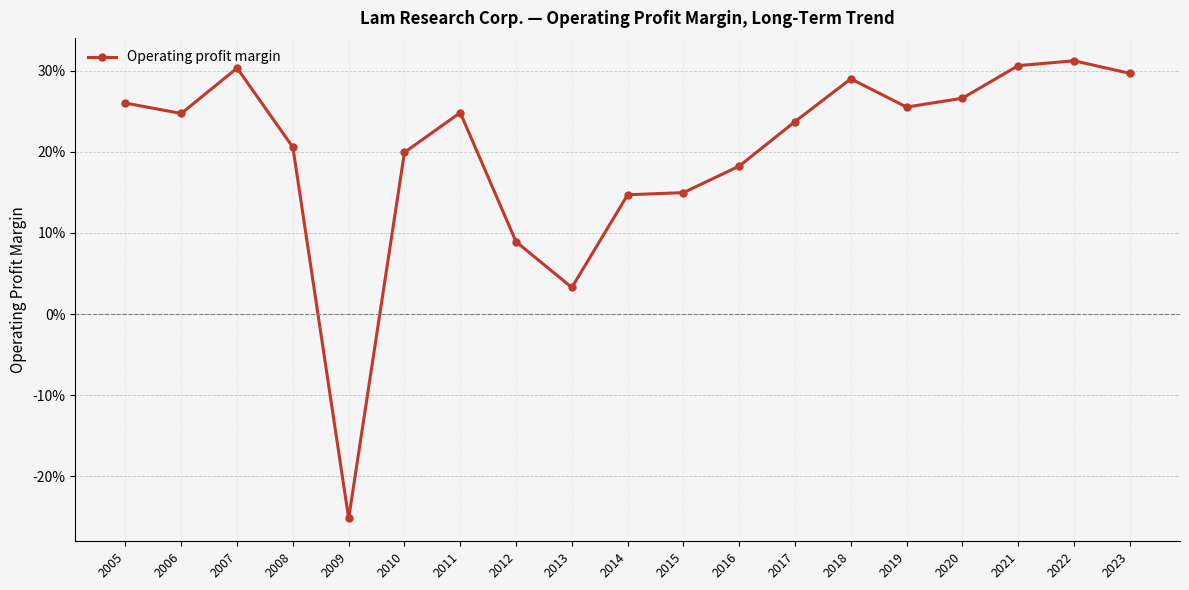

Which label corresponds to the smallest value in the chart?

2009